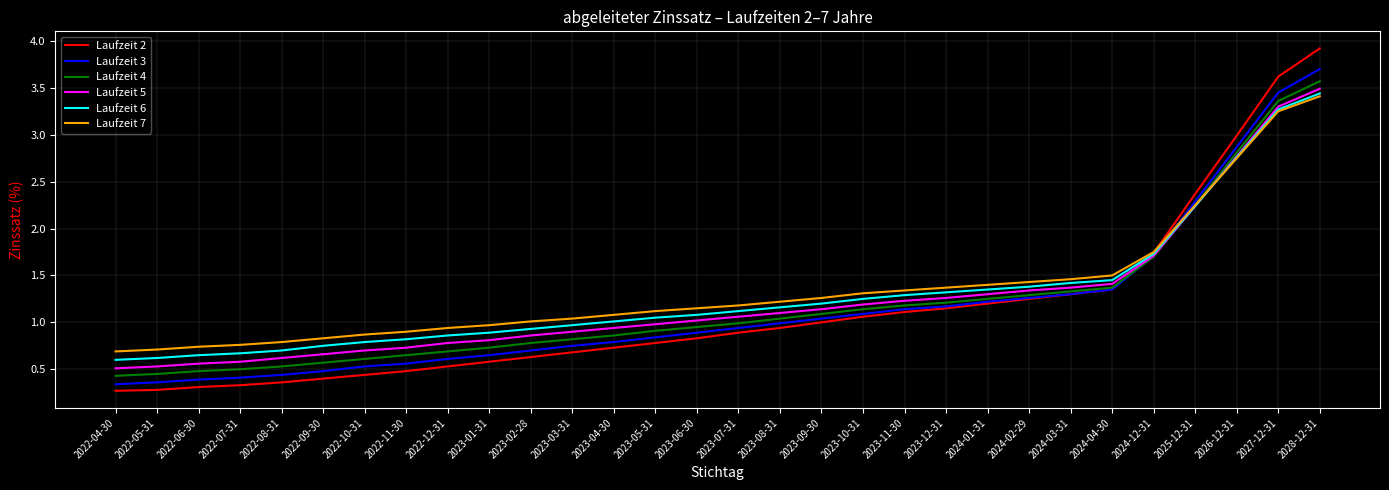

True or false: Laufzeit 3 and Laufzeit 4 intersect in this chart.

True